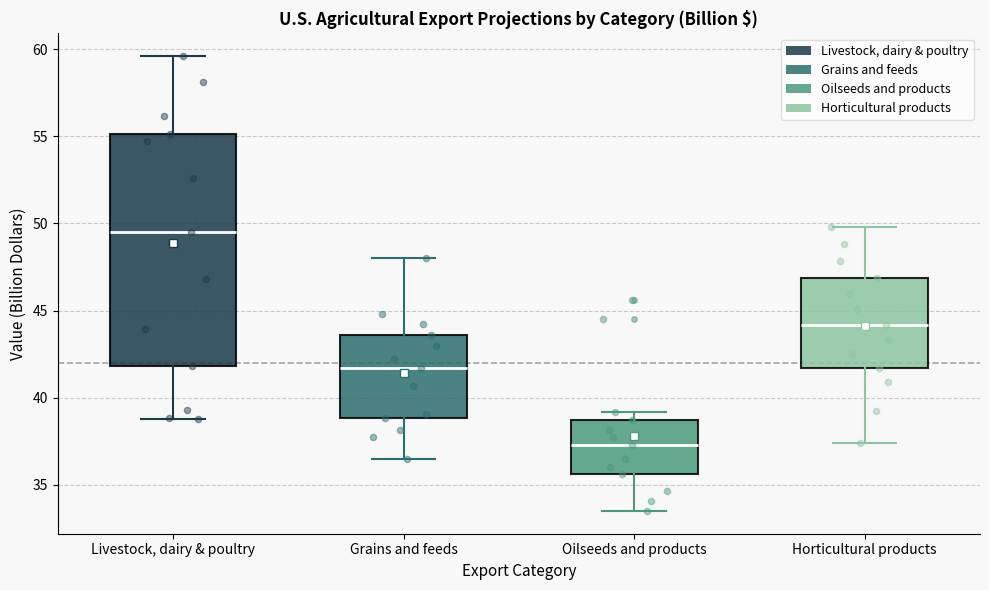

Reading left to right, transcribe this box plot: for each box, give where its median line is, the range the box spans, and where its two whiskers end, as read against the y-axis. The values are not printed on the chart, so give them approximately, as read against the axis.

Livestock, dairy & poultry: median 49.5, box 42.0 to 55.0, whiskers 39.0 to 59.5
Grains and feeds: median 41.5, box 39.0 to 43.5, whiskers 36.5 to 48.0
Oilseeds and products: median 37.5, box 35.5 to 38.5, whiskers 33.5 to 39.0
Horticultural products: median 44.0, box 41.5 to 47.0, whiskers 37.5 to 50.0